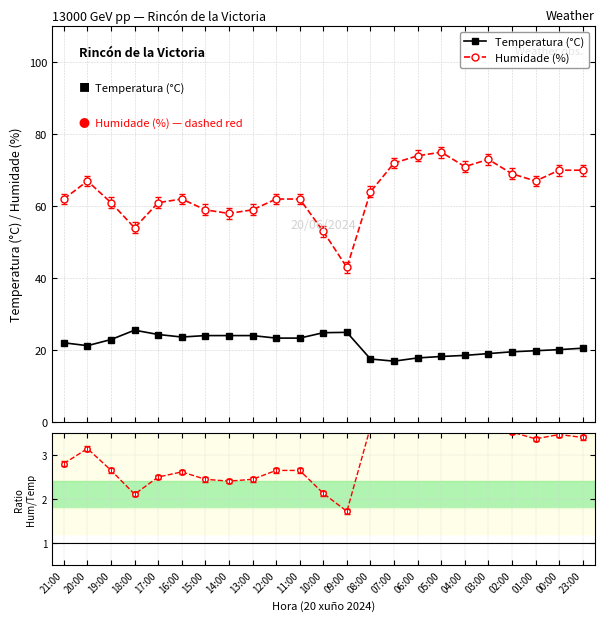

What is the sum of all Temperatura (°C) values?

497.9